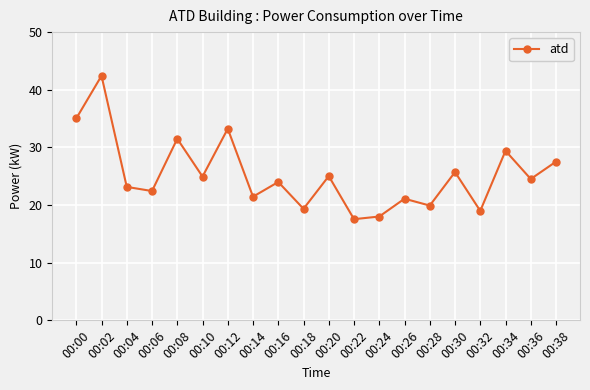

True or false: the data shows 36.9 at 00:36.

False